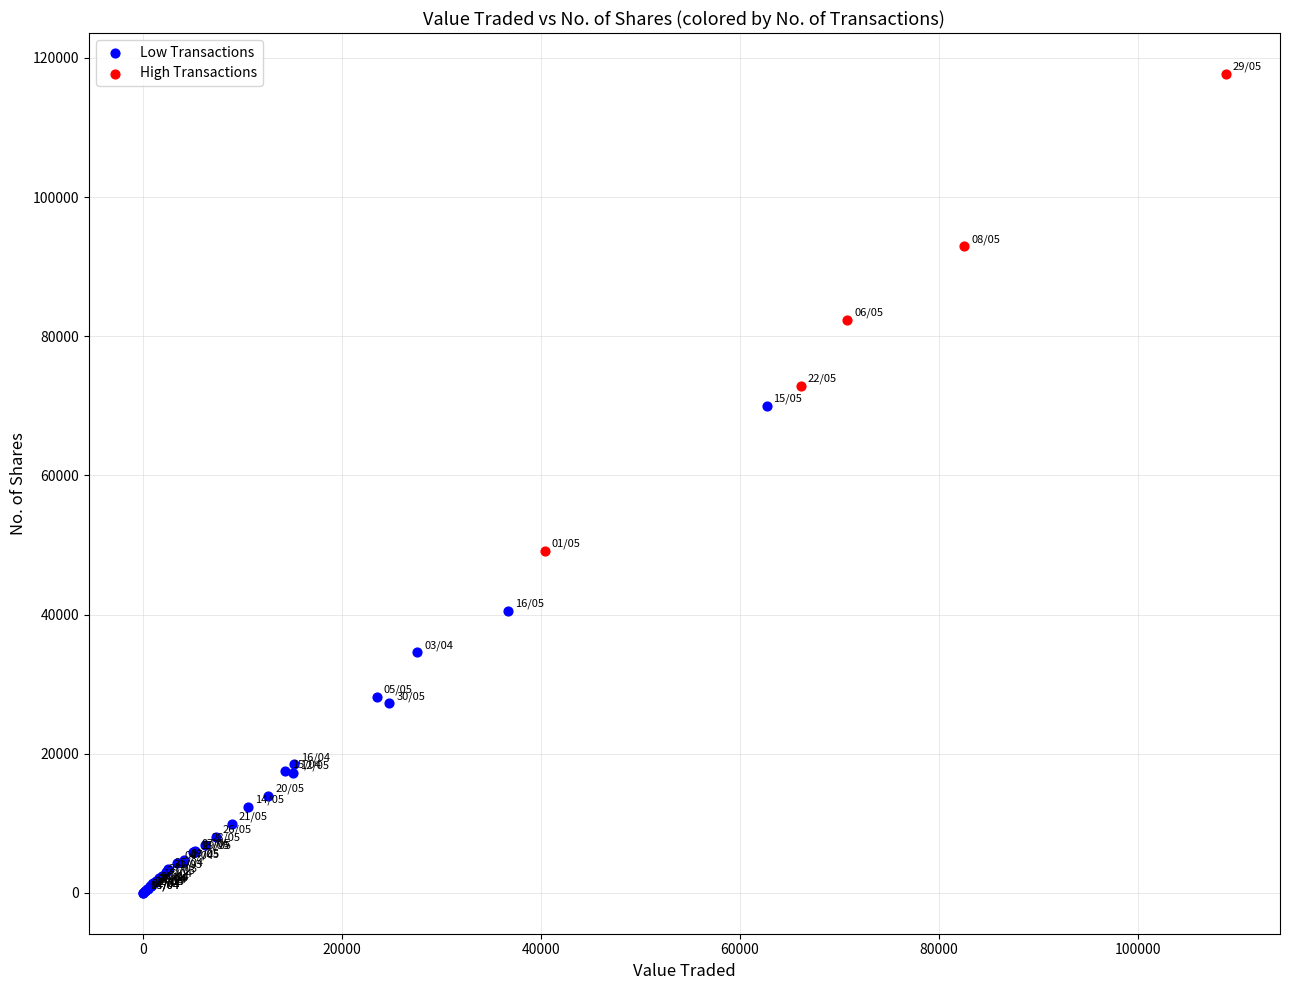

Which series contains the lowest Y value?

Low Transactions